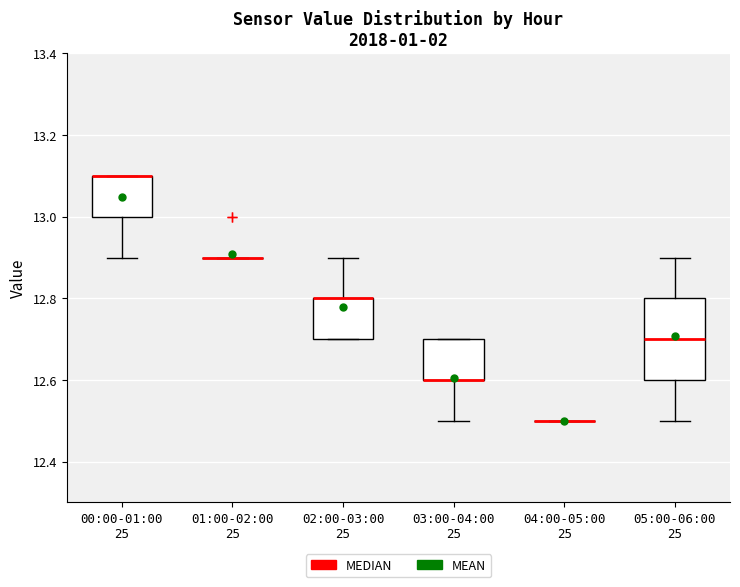

Reading left to right, read every box against the y-axis: the position of its median line, the range the box covers, and the ends of its whiskers. The values are not printed on the chart, so give them approximately, as read against the axis.

00:00-01:00 25: median 13.1 (drawn on the box's upper edge), box 13.0 to 13.1, whiskers 12.9 to 13.1
01:00-02:00 25: box collapsed to a line at 12.9, whiskers 12.9 to 12.9
02:00-03:00 25: median 12.8 (drawn on the box's upper edge), box 12.7 to 12.8, whiskers 12.7 to 12.9
03:00-04:00 25: median 12.6 (drawn on the box's lower edge), box 12.6 to 12.7, whiskers 12.5 to 12.7
04:00-05:00 25: box collapsed to a line at 12.5, whiskers 12.5 to 12.5
05:00-06:00 25: median 12.7, box 12.6 to 12.8, whiskers 12.5 to 12.9